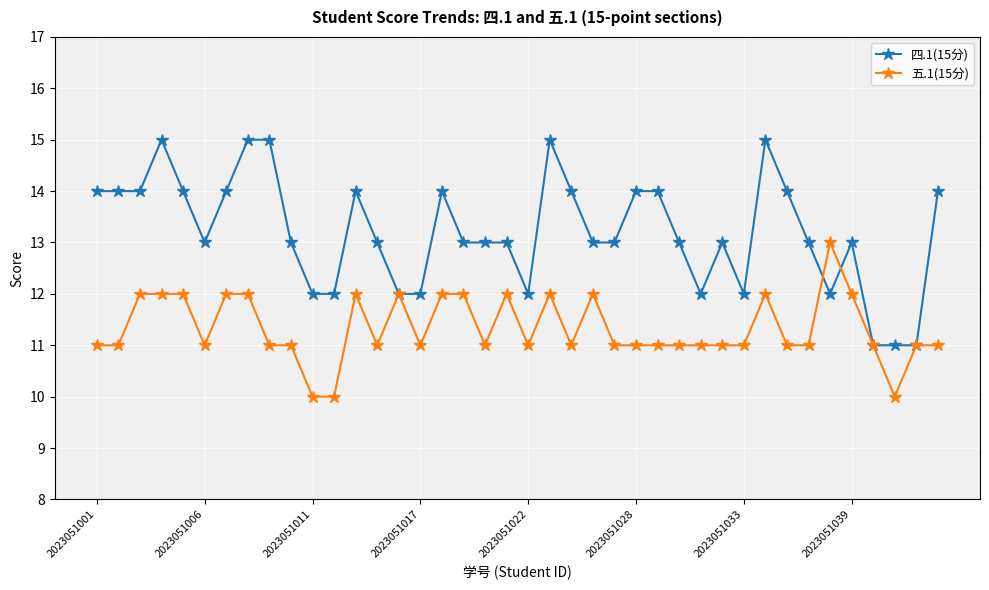

What is the minimum value shown in the chart?

10